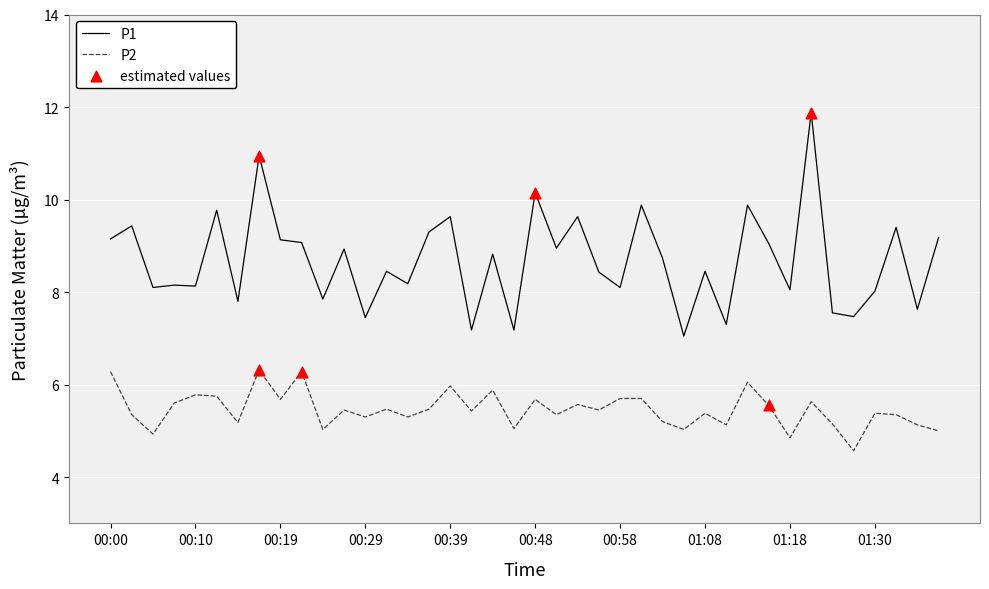

Which series has the widest spread of values?

P1